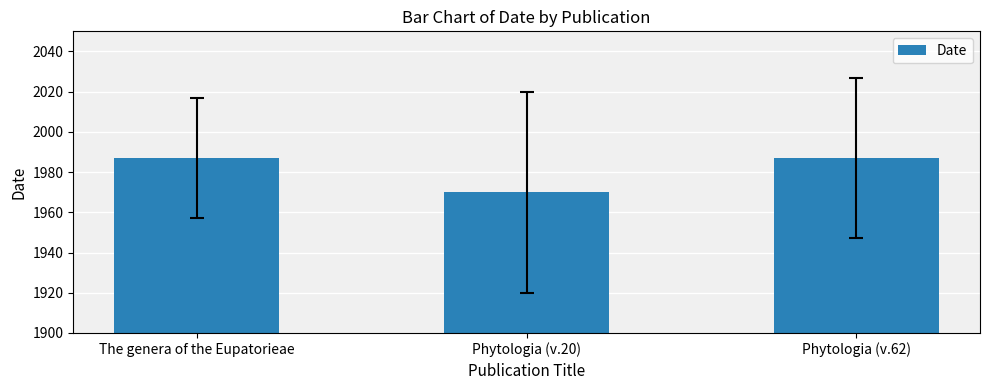

True or false: the data shows 1987 at The genera of the Eupatorieae.

True